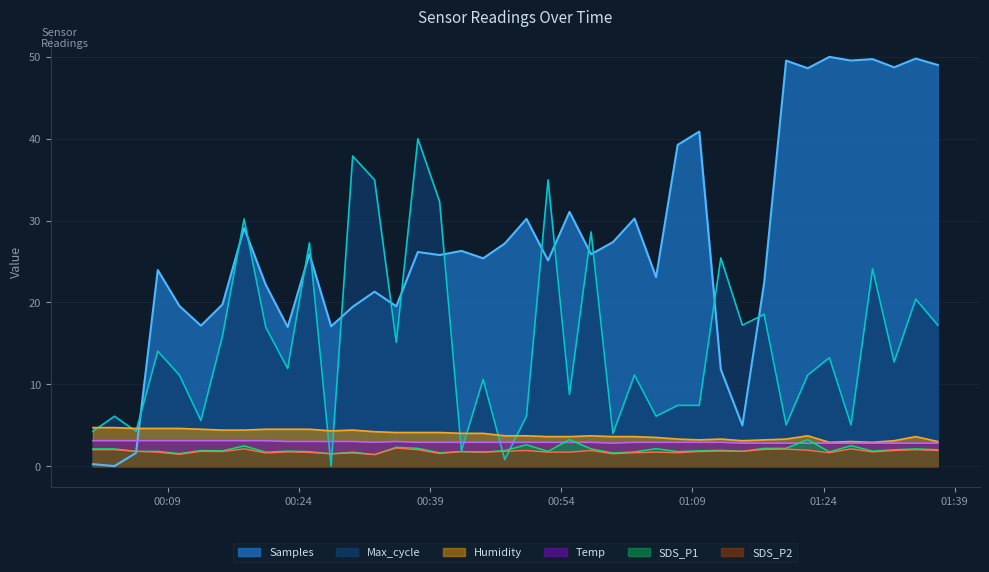

Which series ends up on top after the final intersection of Max_cycle and Samples?

Samples